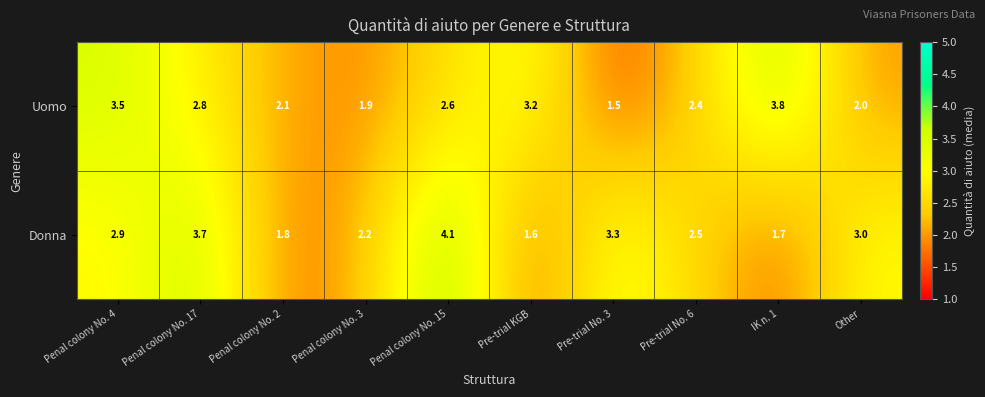

The value of Uomo at Penal colony No. 3 is 3.3. True or false?

False